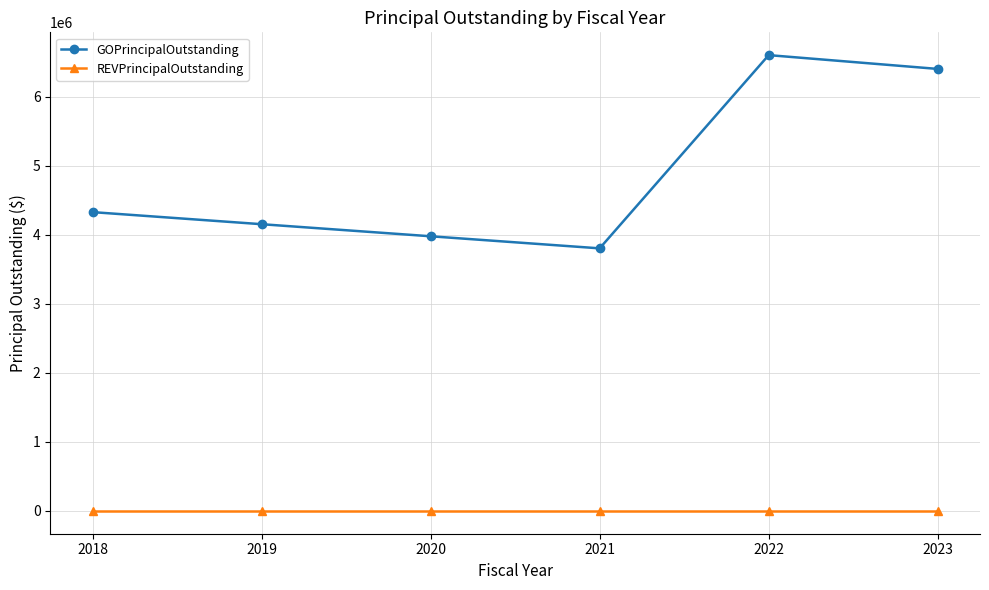

How many lines are shown in the chart?

2